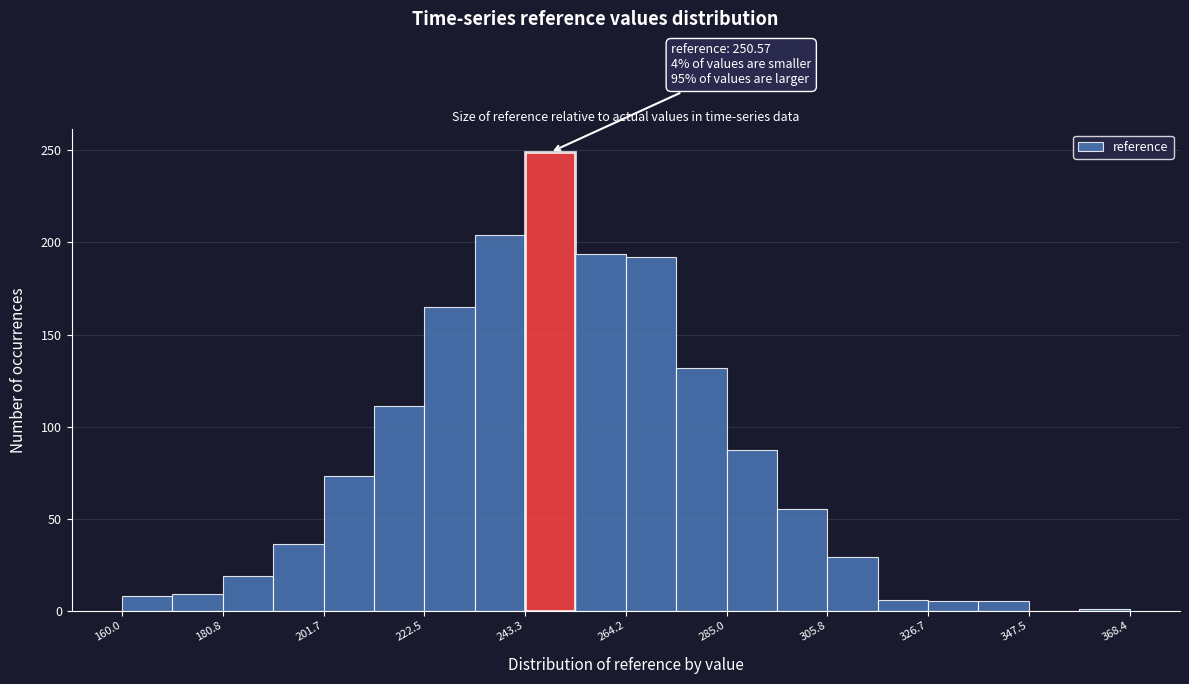

Read against the x-axis, roughly where is the centre of the tallest bar?

250